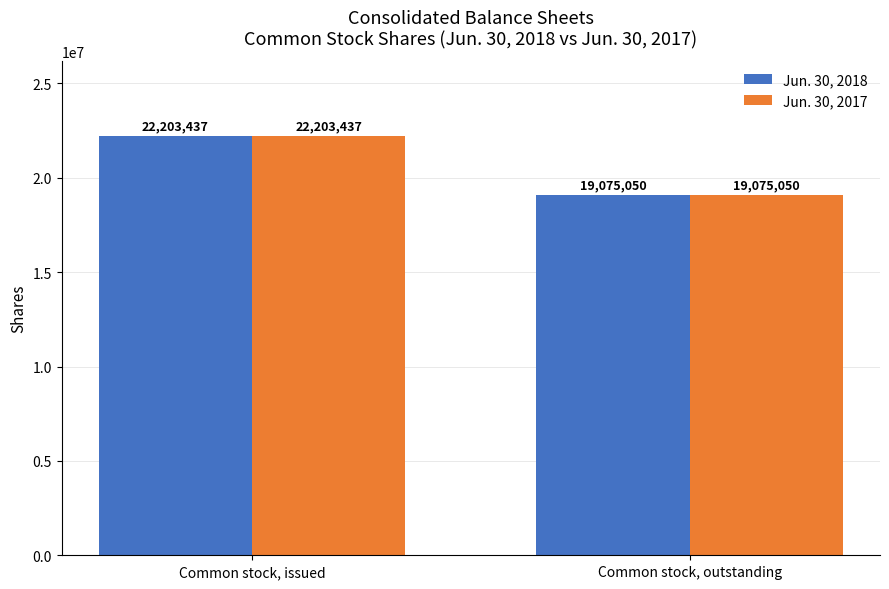

What is the sum of the Jun. 30, 2017 values at Common stock, issued and Common stock, outstanding?

41278487